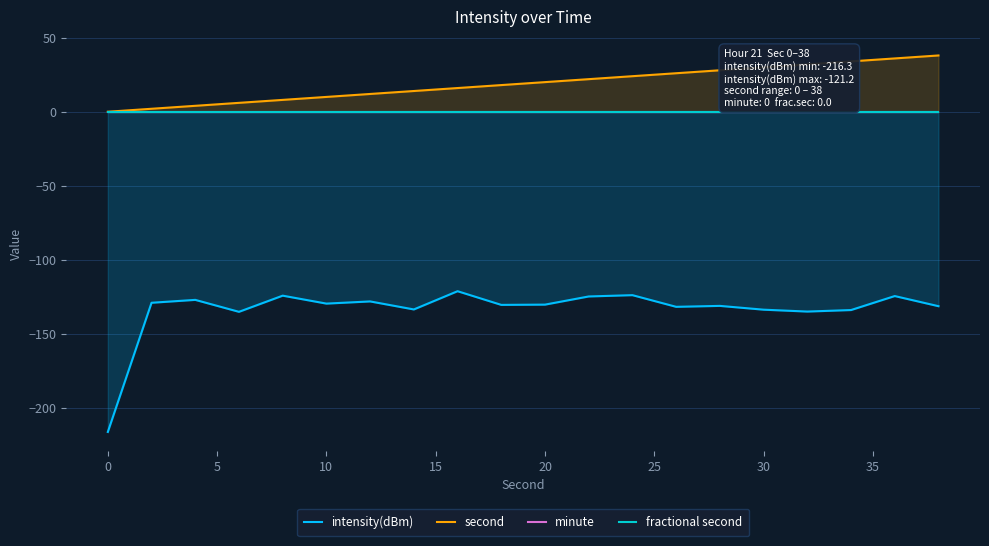

Which series has the widest spread of values?

intensity(dBm)